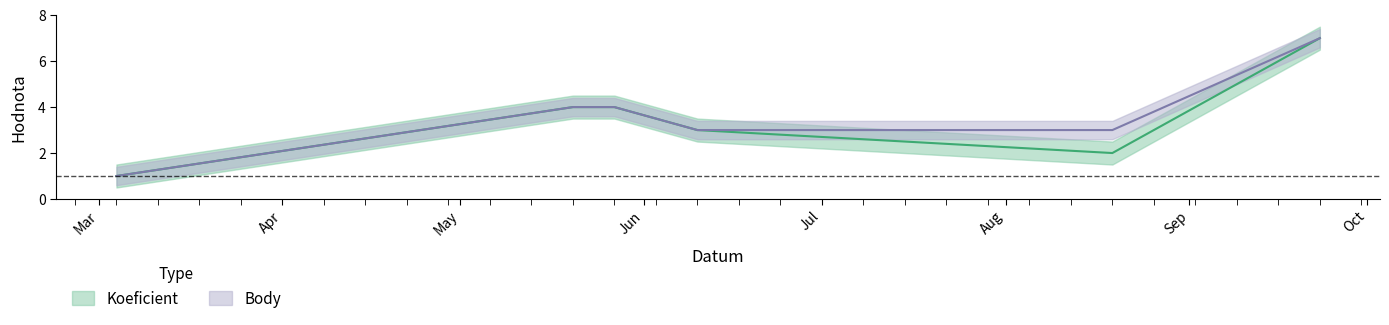

Count the number of categories in the chart.

6